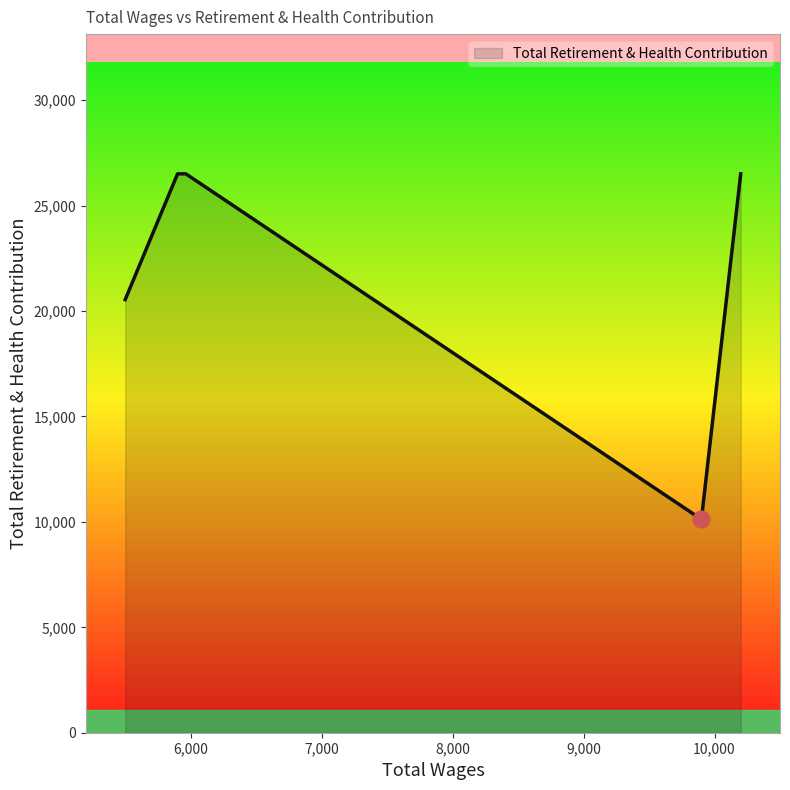

How many interior local valleys (lower than both neighbors) does the data have?

1